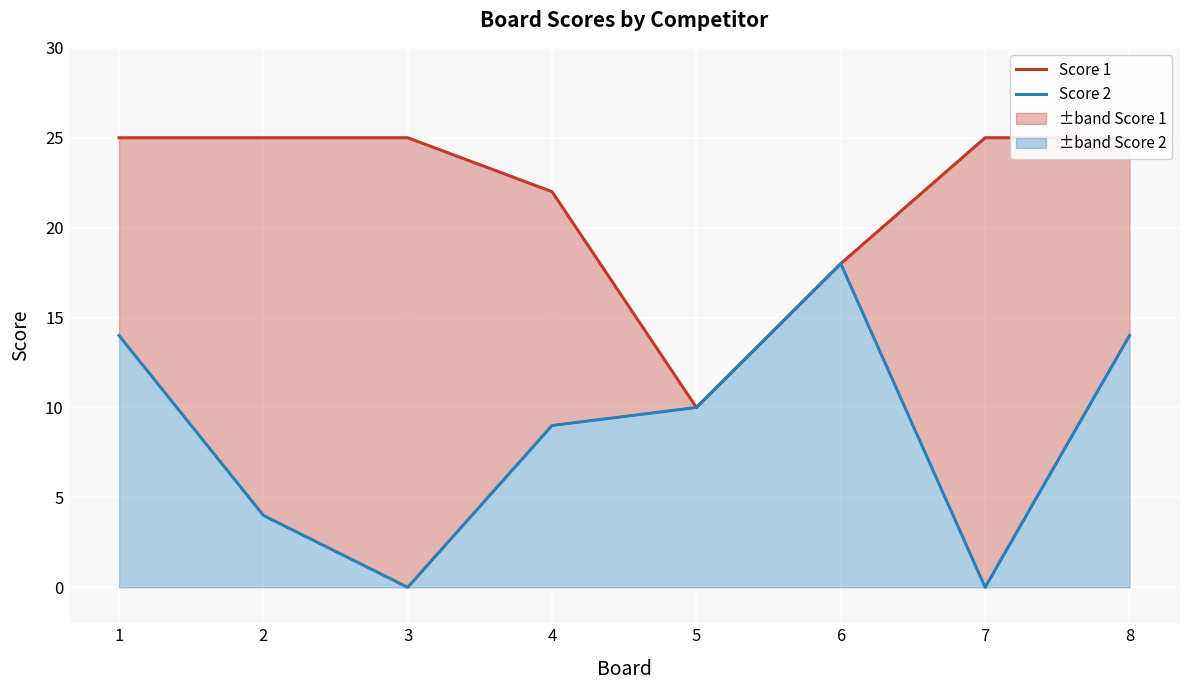

Between 2 and 6, which is larger?

2